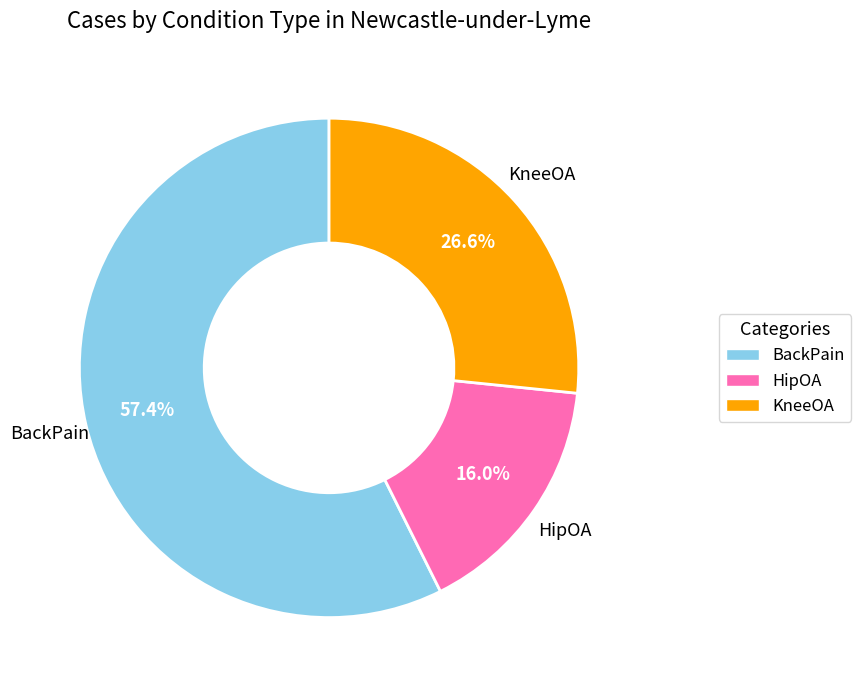

To the nearest percent, what is the combined percentage of KneeOA and BackPain?

84%